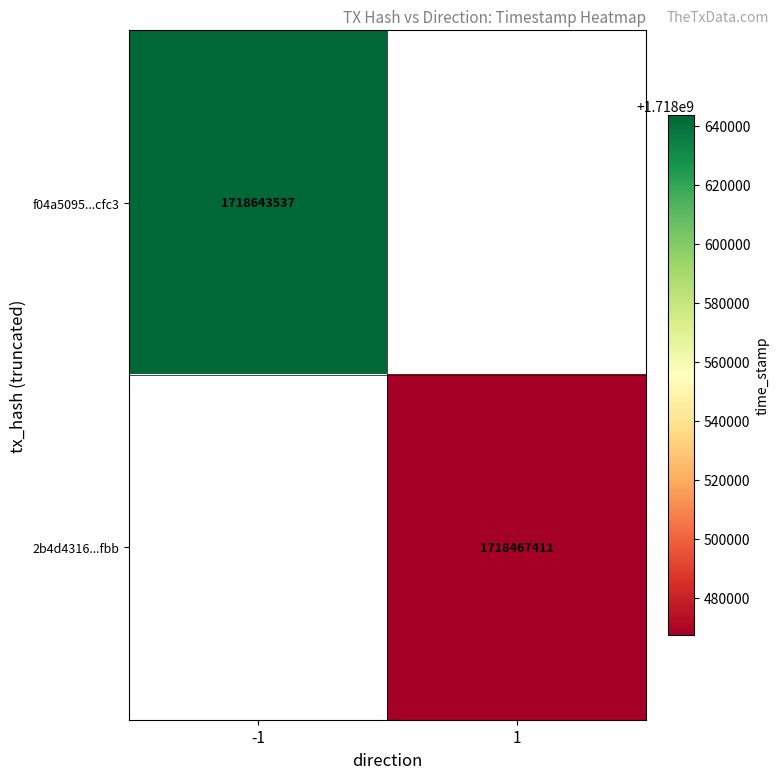

Is it true that f04a5095...cfc3 equals 963626469.5 at -1?

False